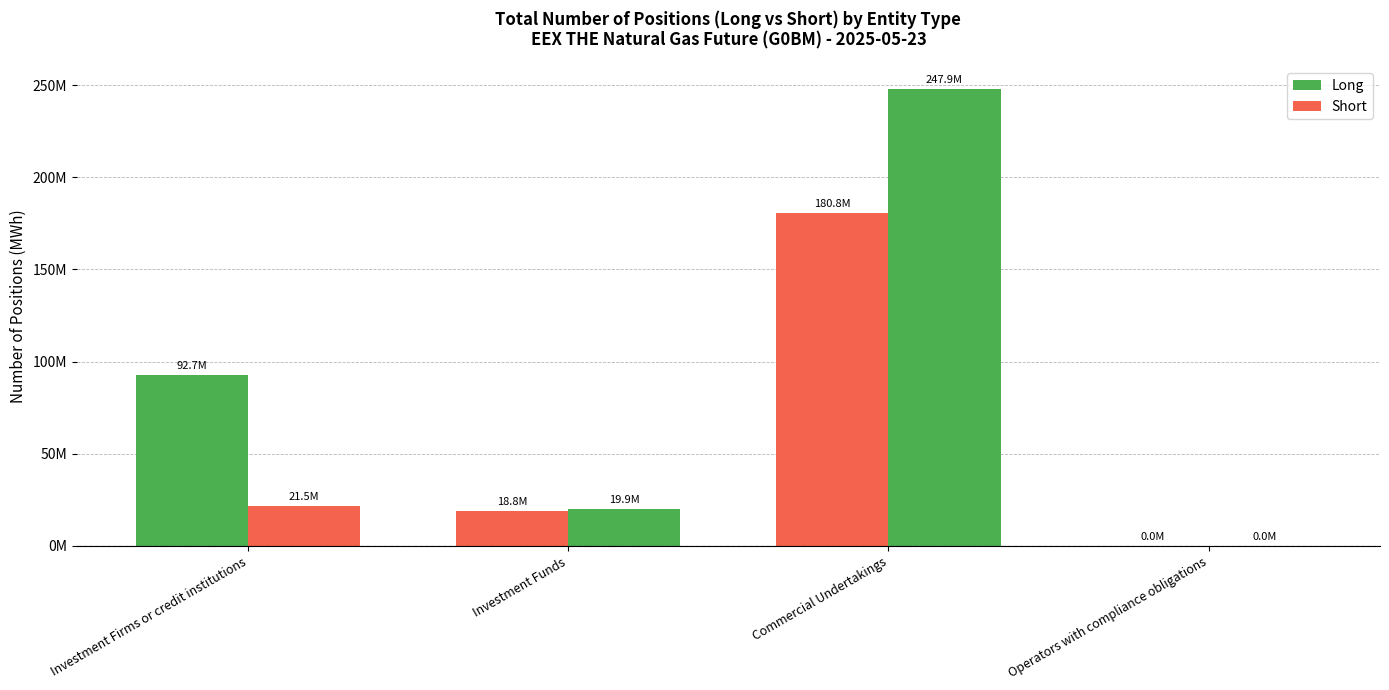

Are the bars grouped side by side (vs. stacked)?

Yes